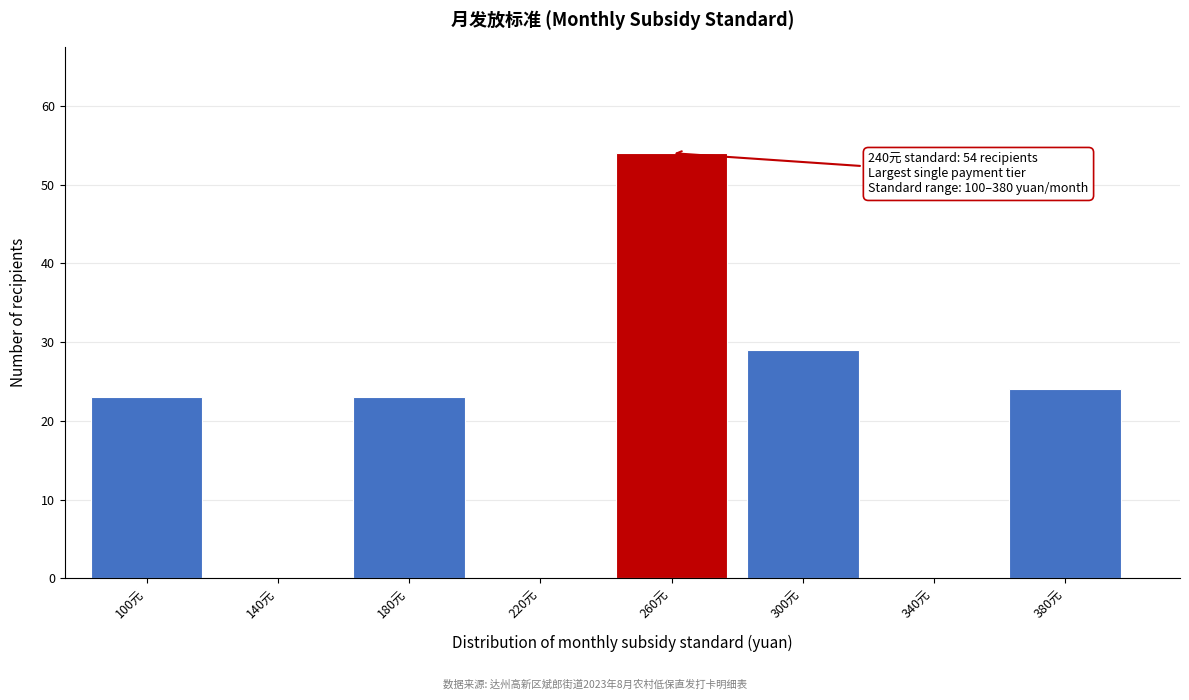

Over which range of the x-axis is the bar tallest?

240 to 280